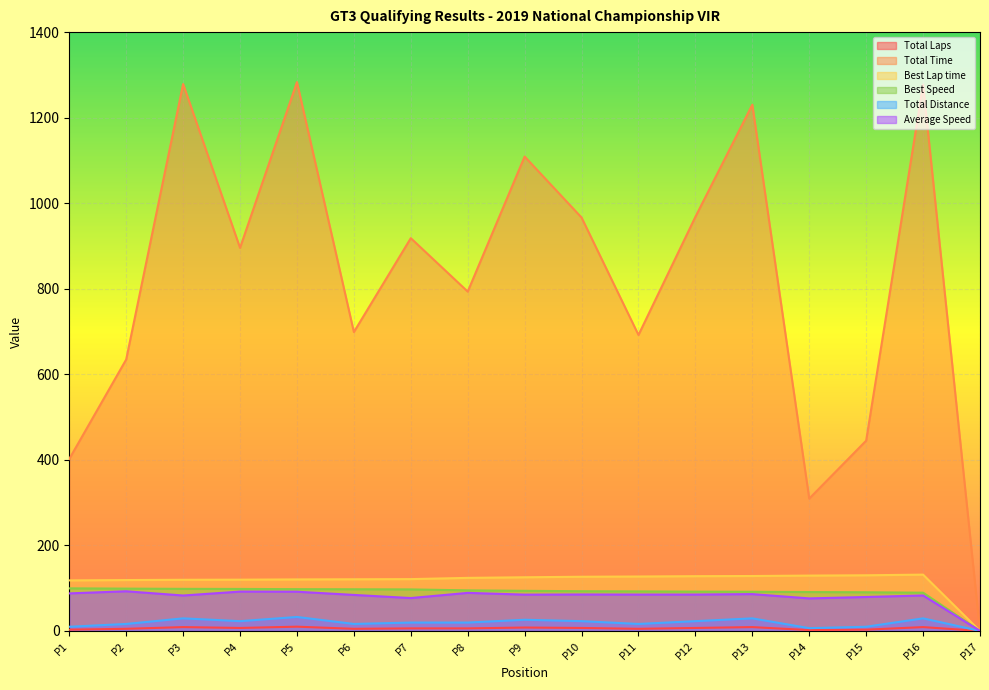

Which series has the largest total across all categories?

Total Time